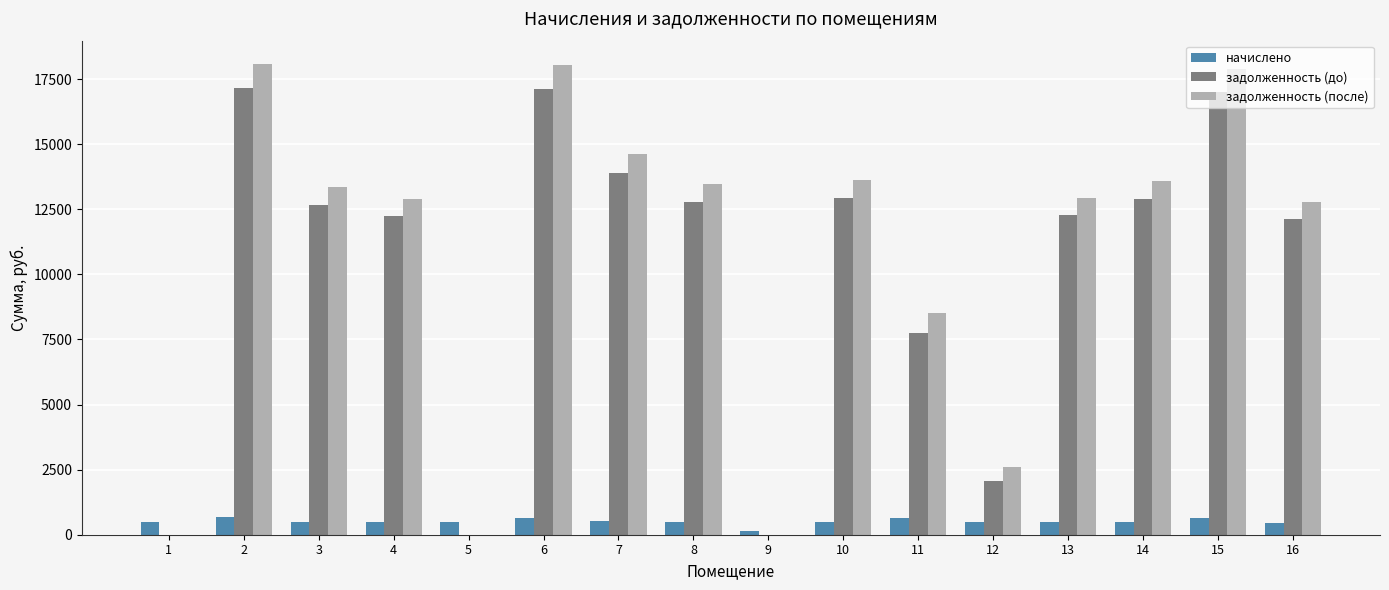

Are the bars grouped side by side (vs. stacked)?

Yes